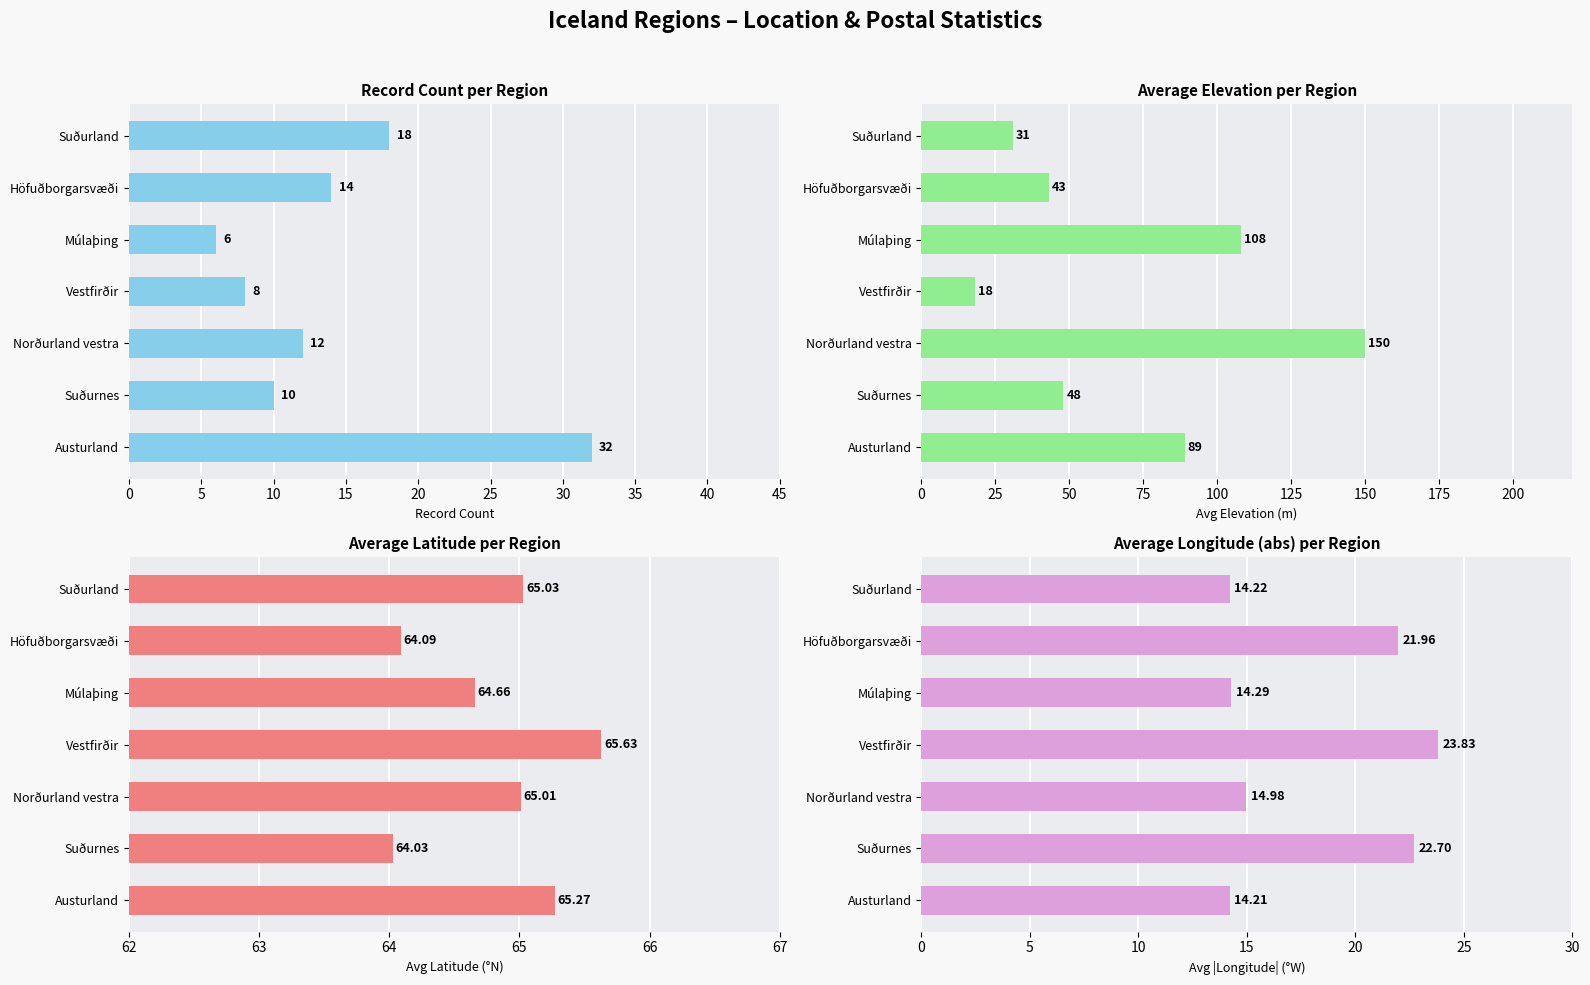

At which category is the sum across all series the highest?

10